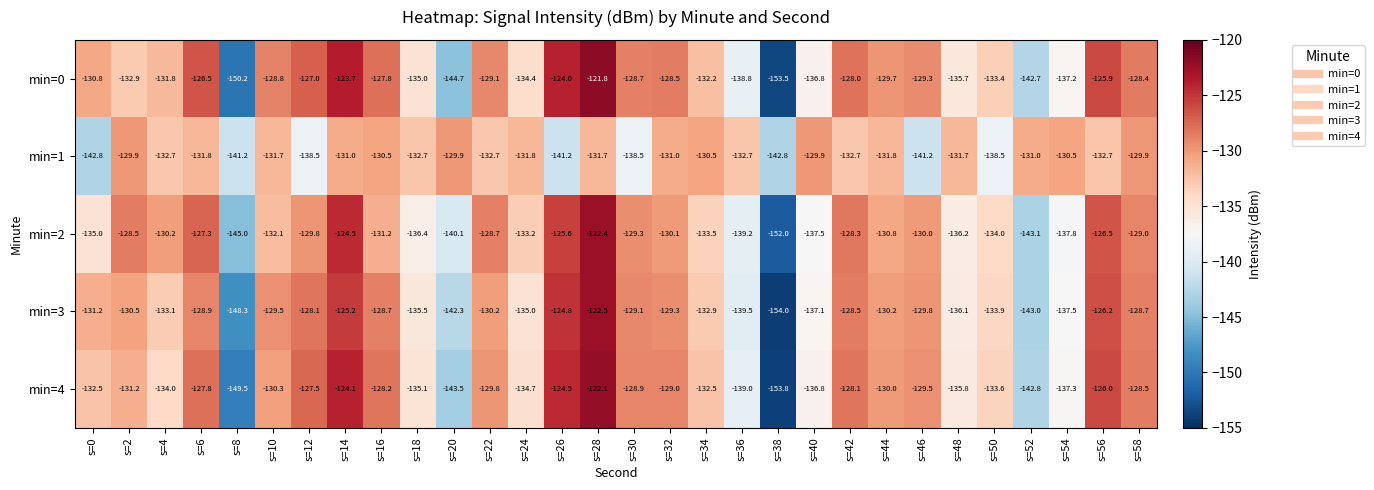

How many data points does each series have?

30